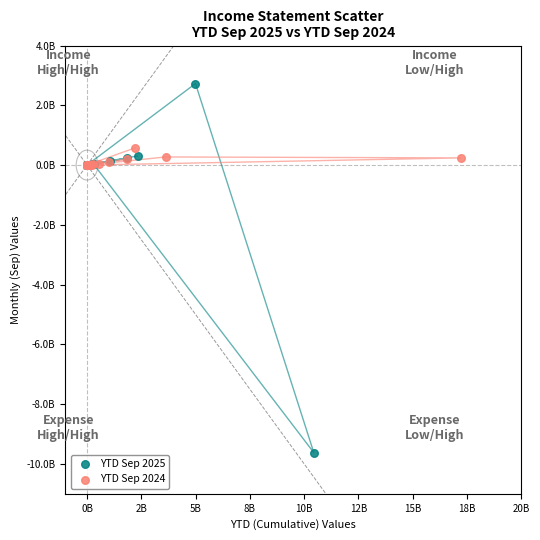

What are all the series names shown in the legend?

YTD Sep 2025, YTD Sep 2024